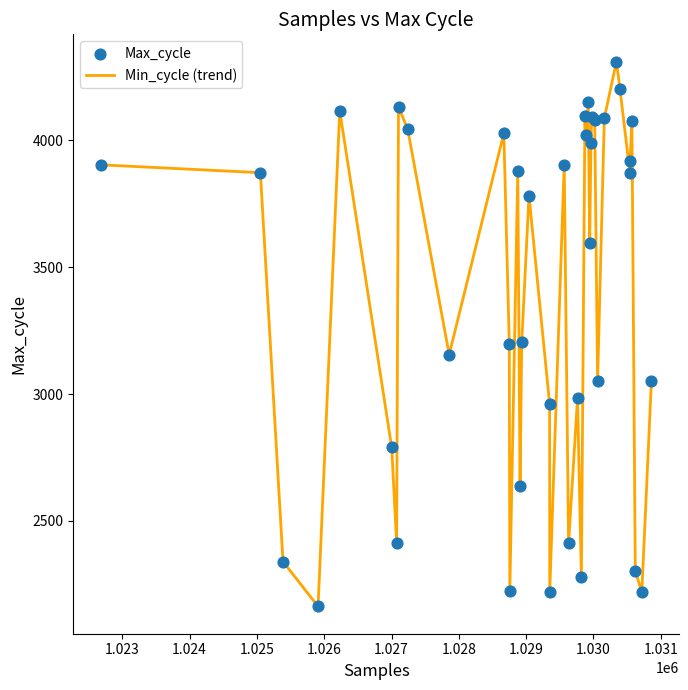

What is the difference between the maximum and minimum values?

2148